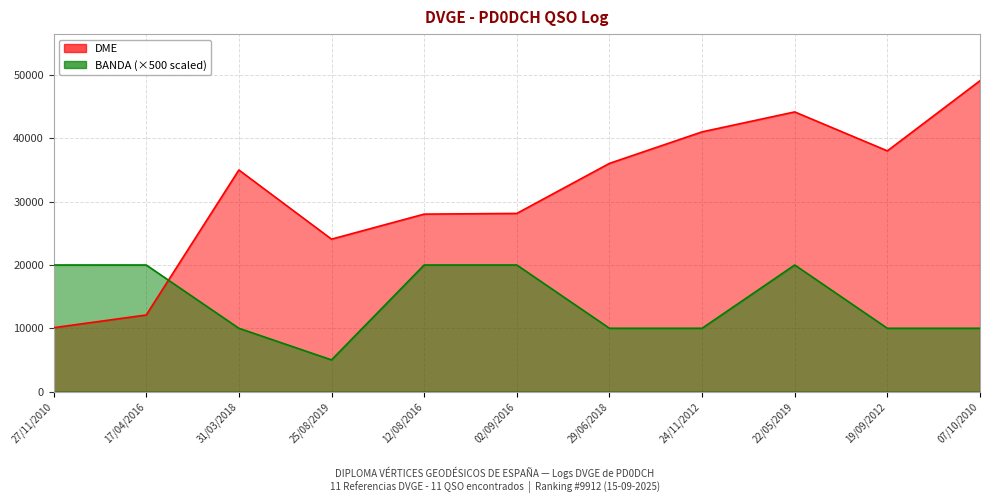

In DME, how many points are higher than both neighbors (excluding endpoints)?

2